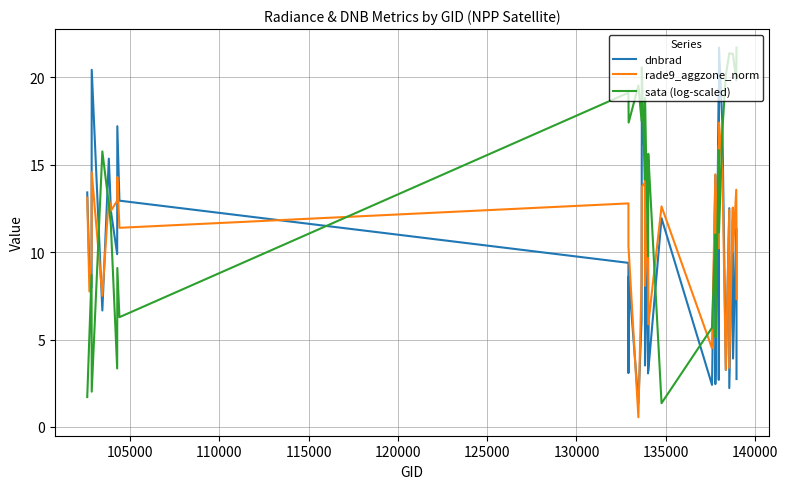

What is the maximum value for dnbrad?

21.7